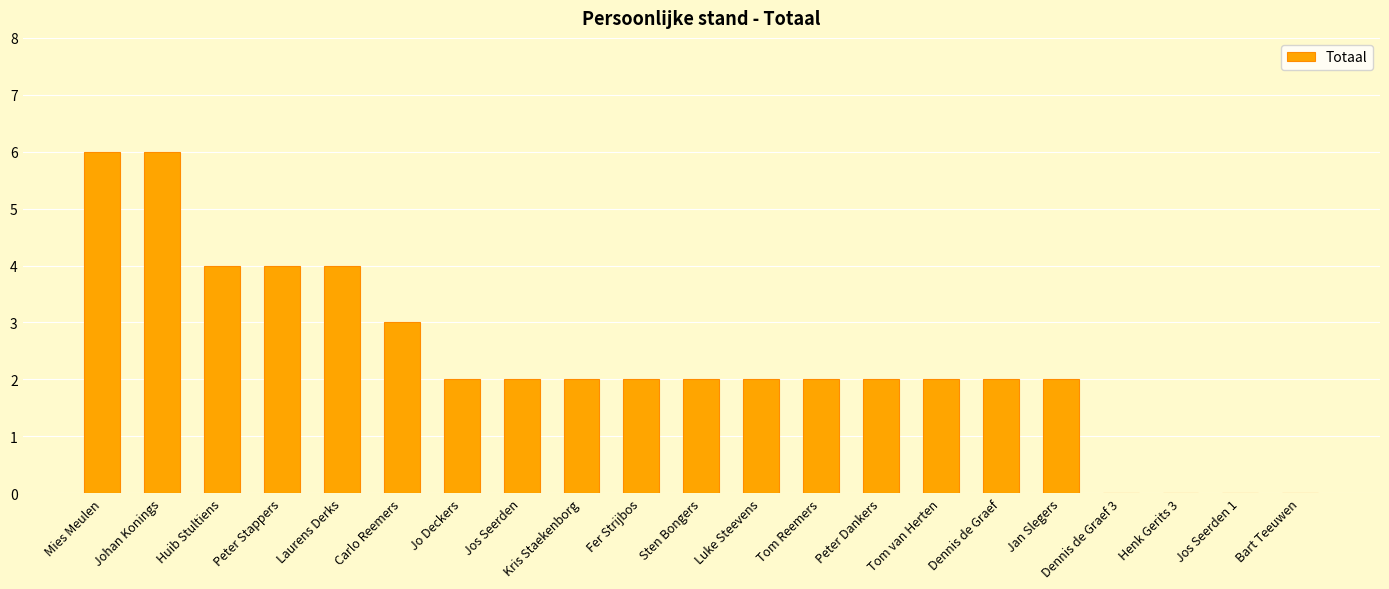

How many data points does each series have?

21